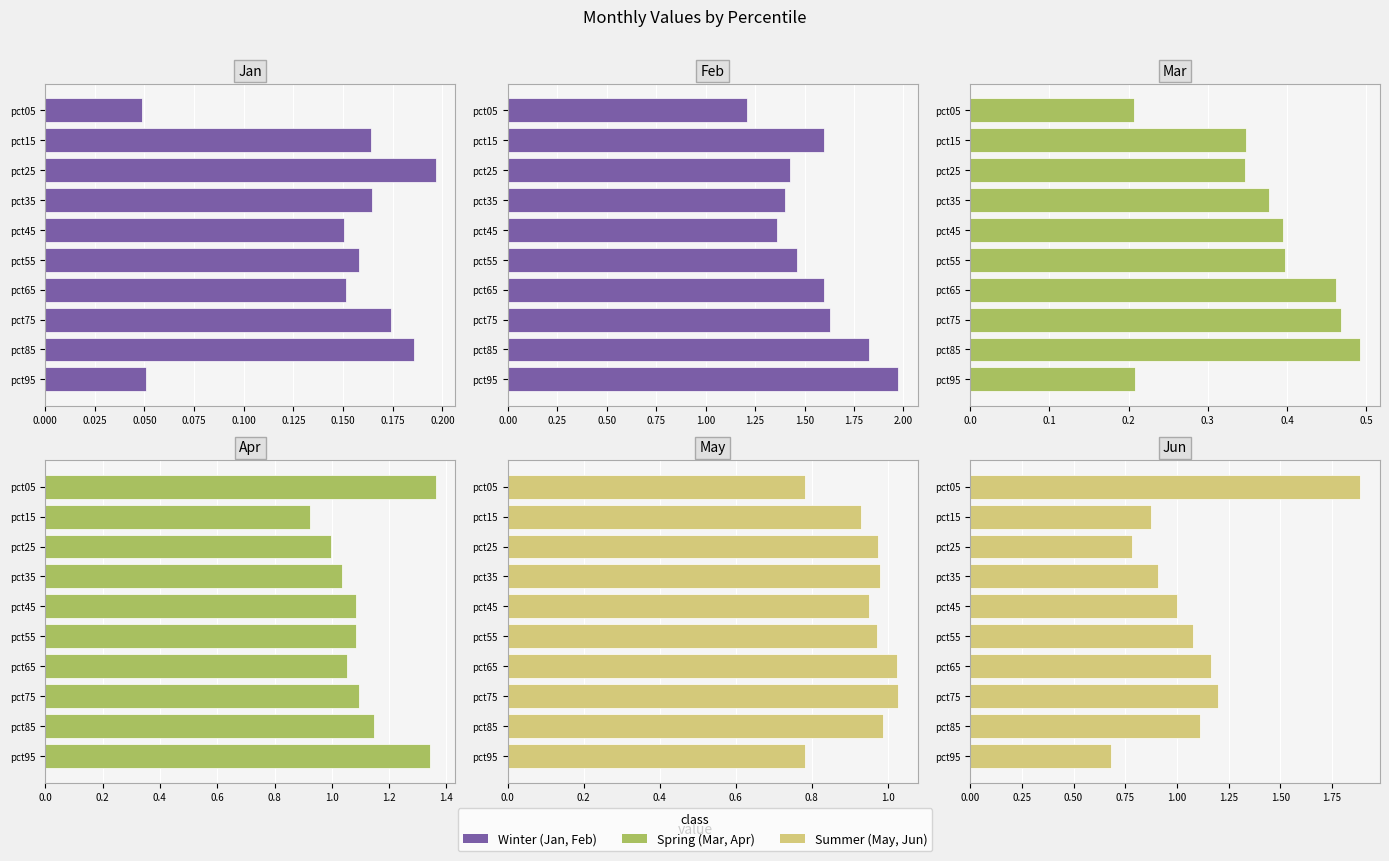

What is the minimum value for May?

0.8